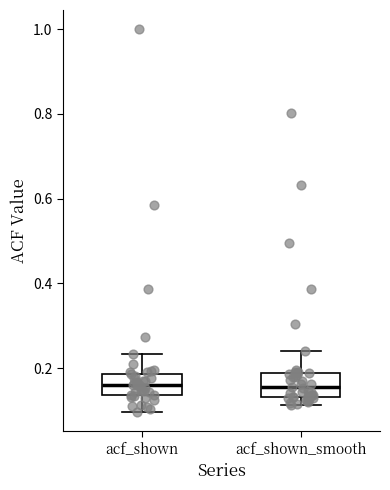

Where does the upper whisker of the box for acf_shown end on the y-axis? The values are not printed on the chart, so give them approximately, as read against the axis.

0.24